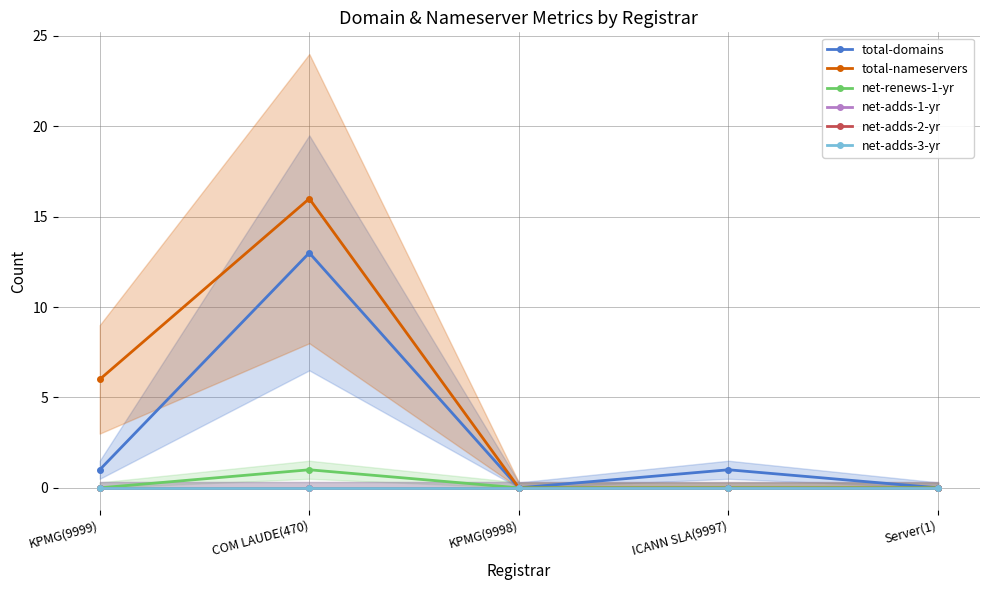

What position from the left is KPMG(9999)?

1